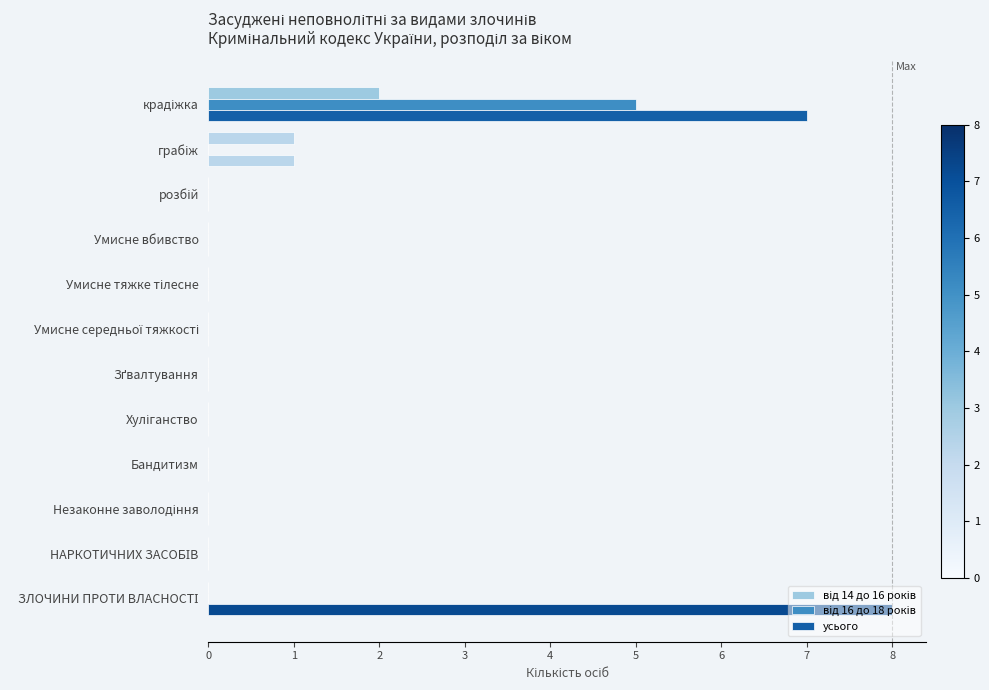

How many data points does each series have?

12